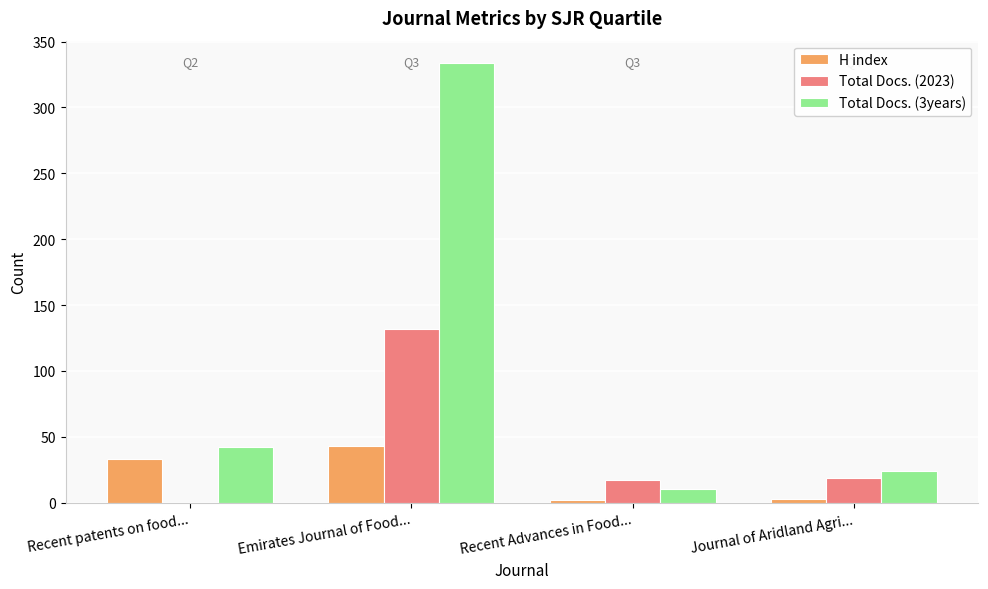

Which category has the highest value in the Total Docs. (2023) series?

Emirates Journal of Food...